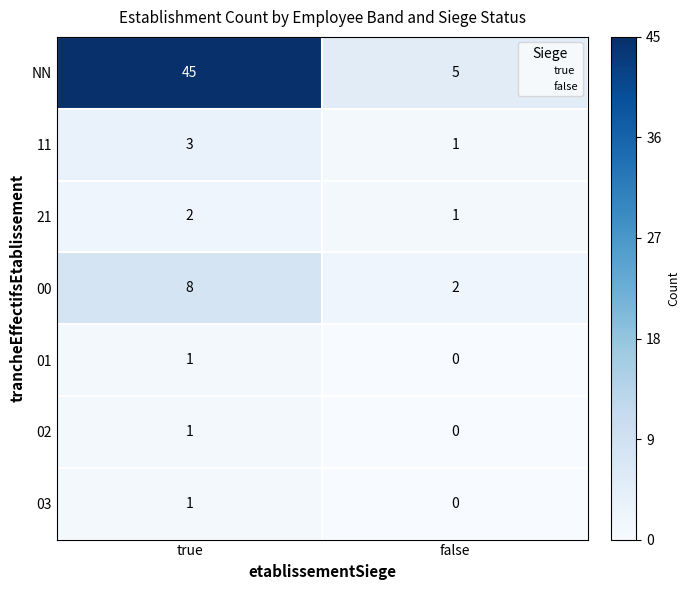

What is the sum of all NN values?

50